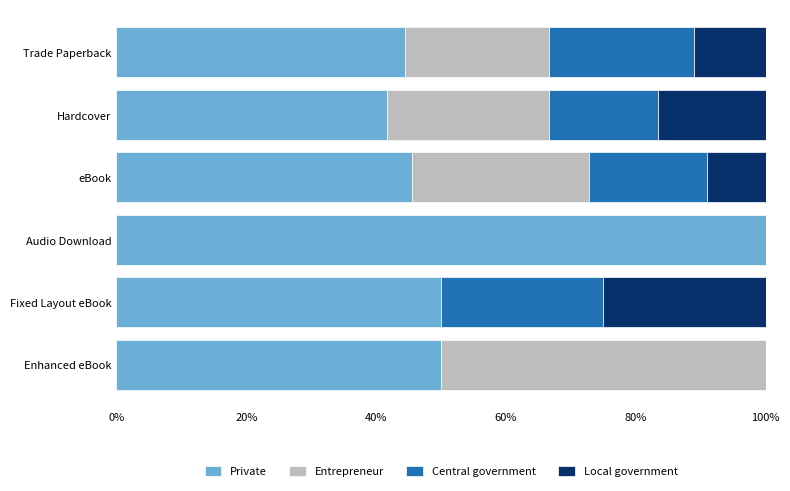

What is the maximum value for Private?

100.0